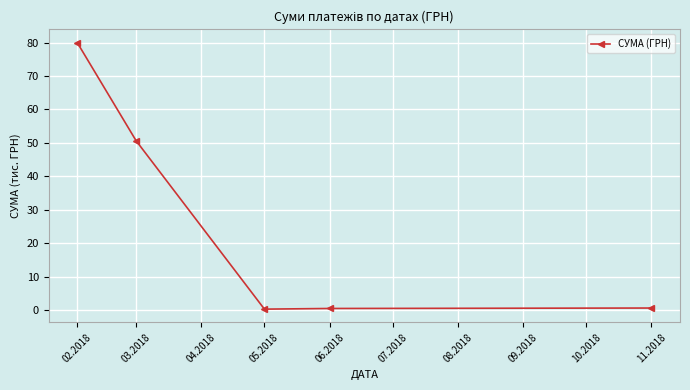

What position from the left is 03.2018?

2